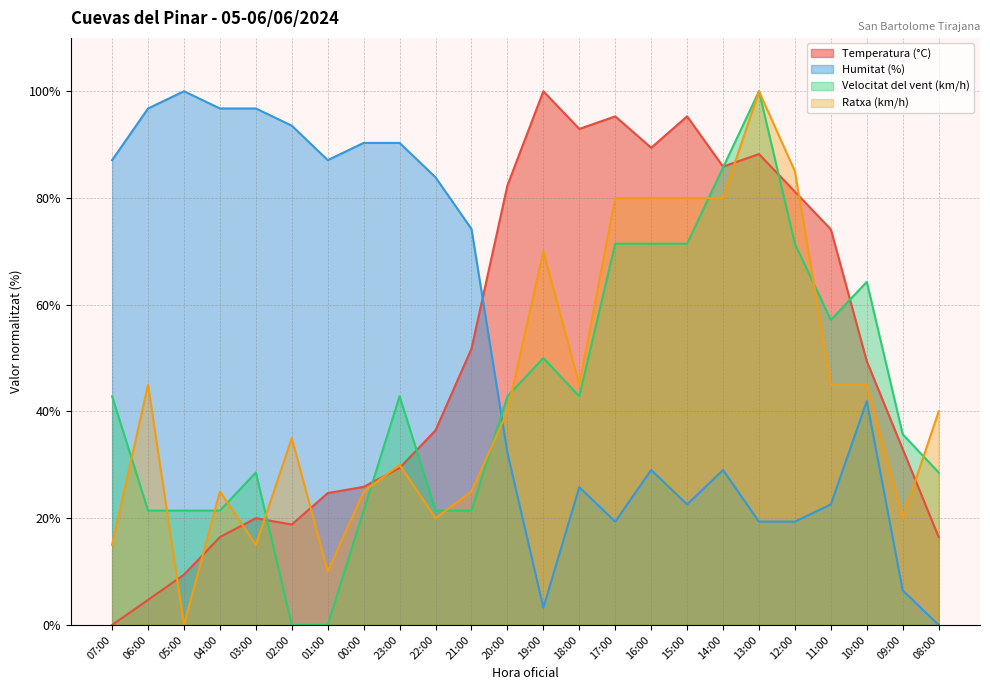

What is the maximum value shown in the chart?

100.0